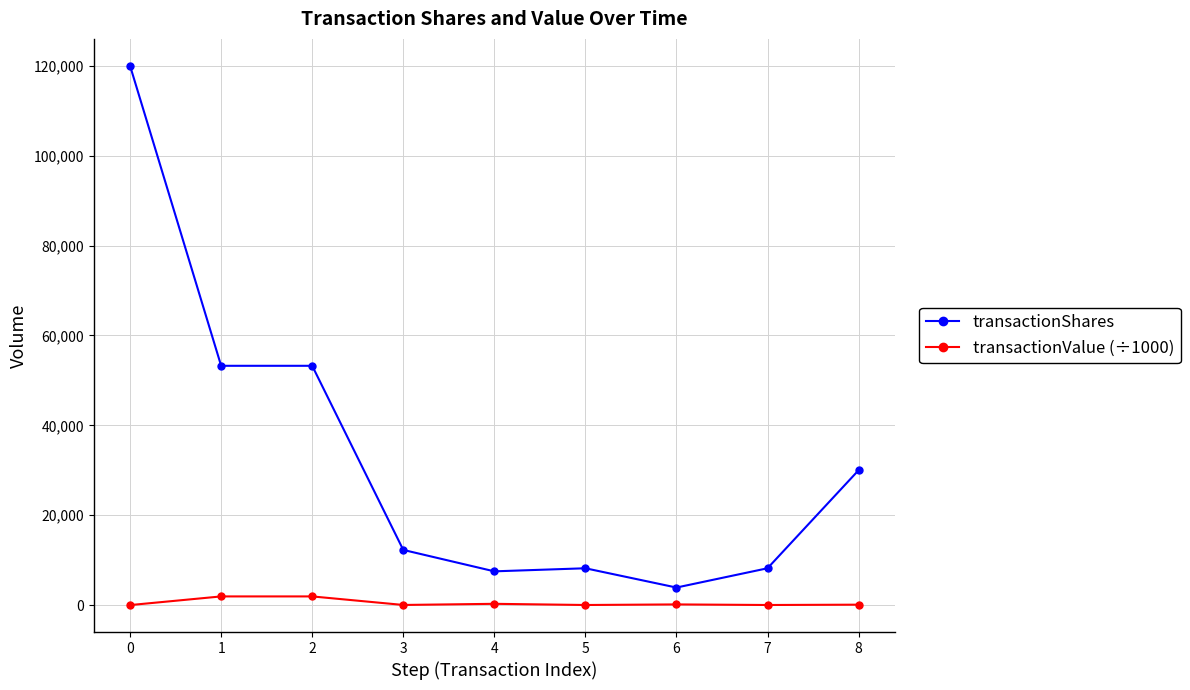

What is the sum of all transactionValue (÷1000) values?

4425.9